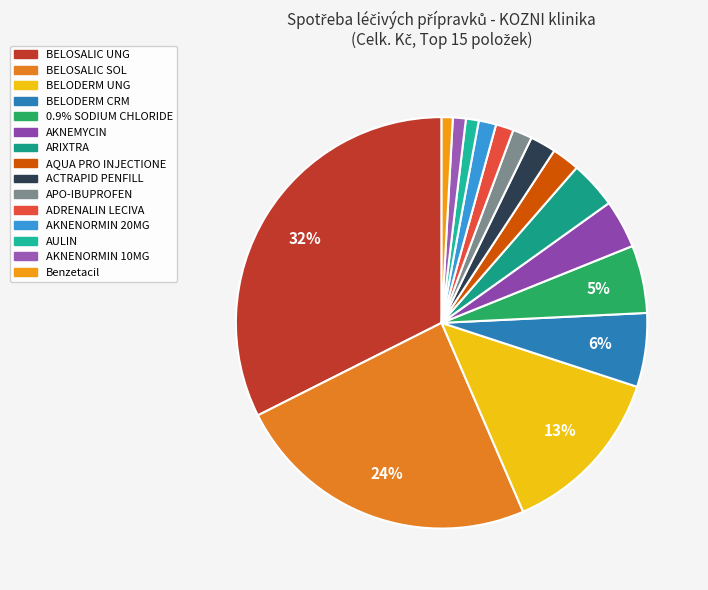

Does any single category account for the majority?

No